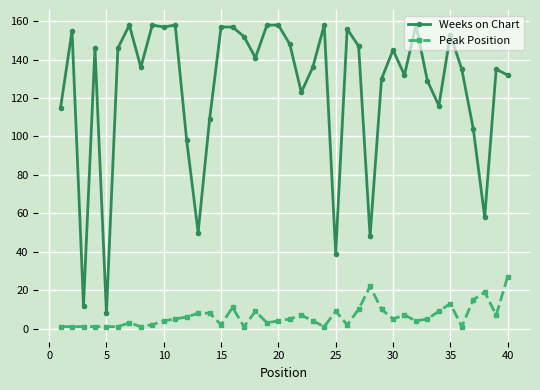

Which series has the widest spread of values?

Weeks on Chart